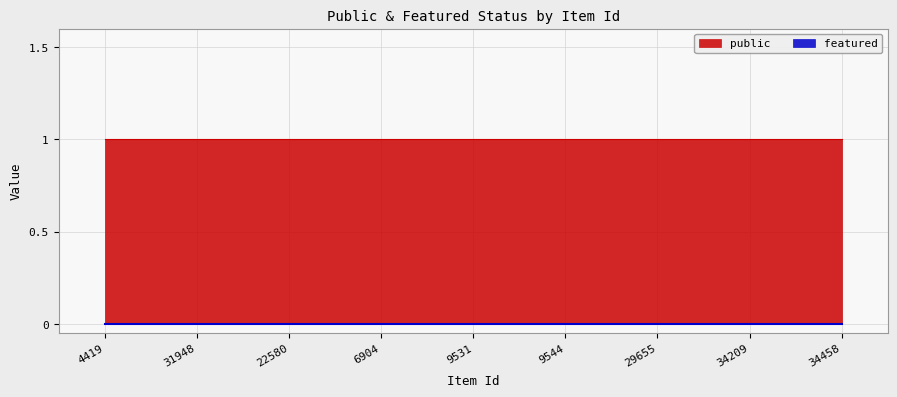

What is the label of the 9th point from the right?

4419